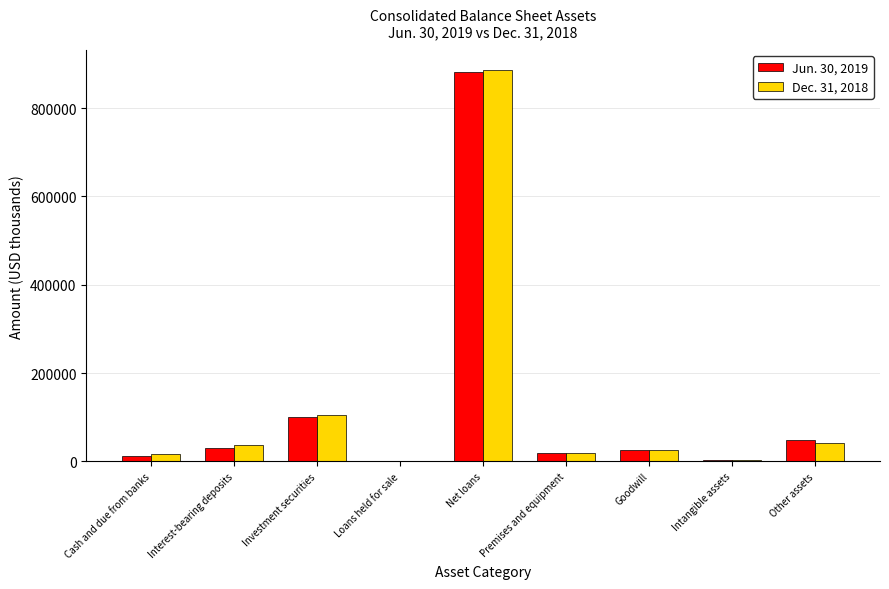

Where does the Jun. 30, 2019 series first go above 24754?

Interest-bearing deposits